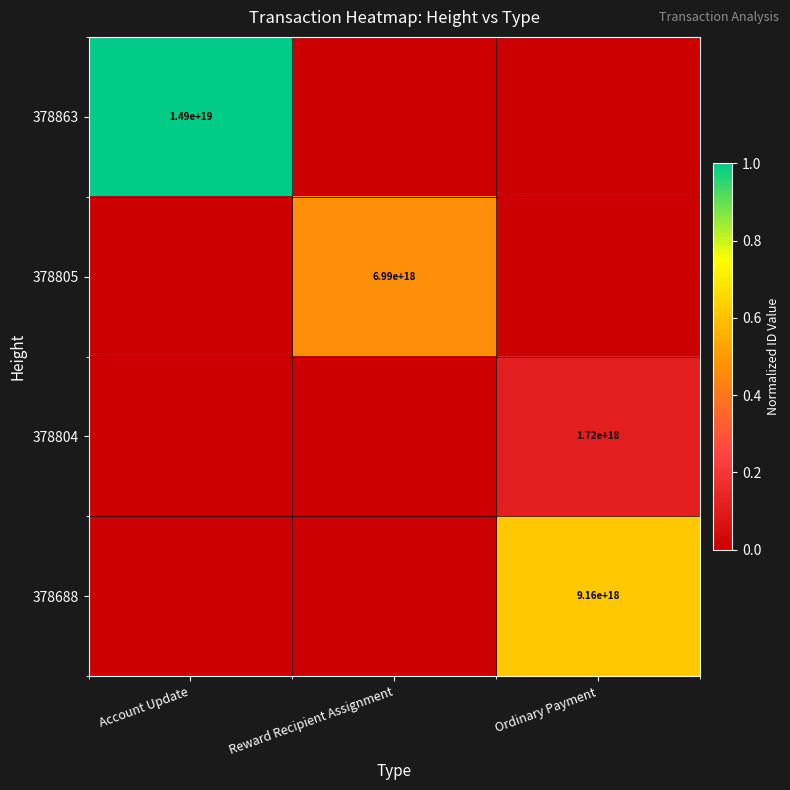

Is it true that 378863 equals 14900000000000000000 at Account Update?

True